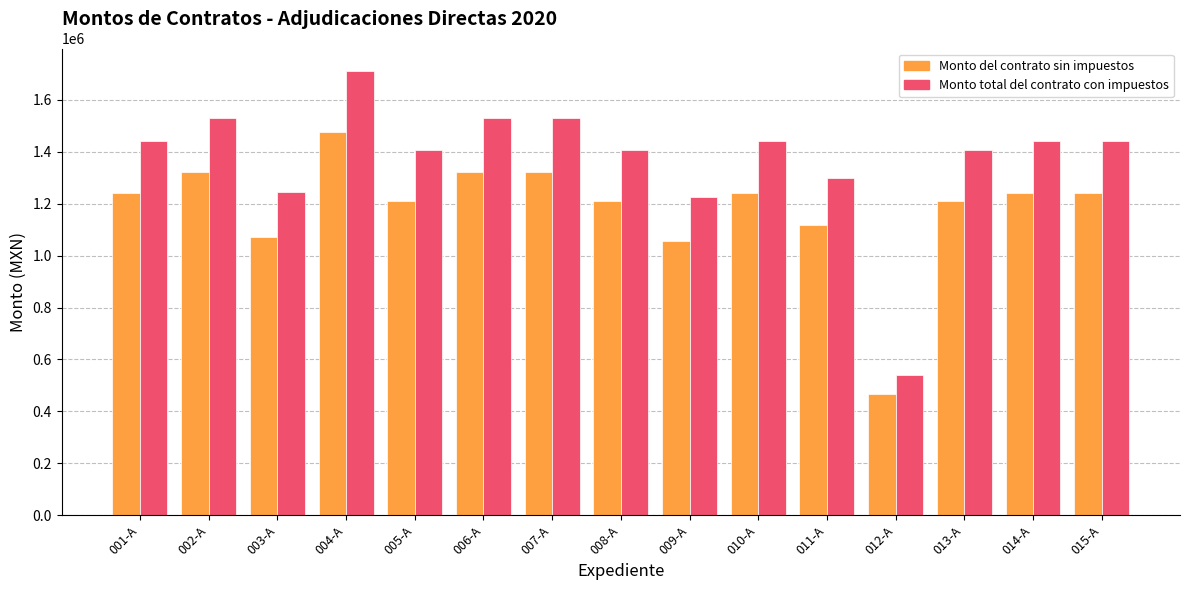

Rank the series by their average value, from highest to lowest.

Monto total del contrato con impuestos, Monto del contrato sin impuestos